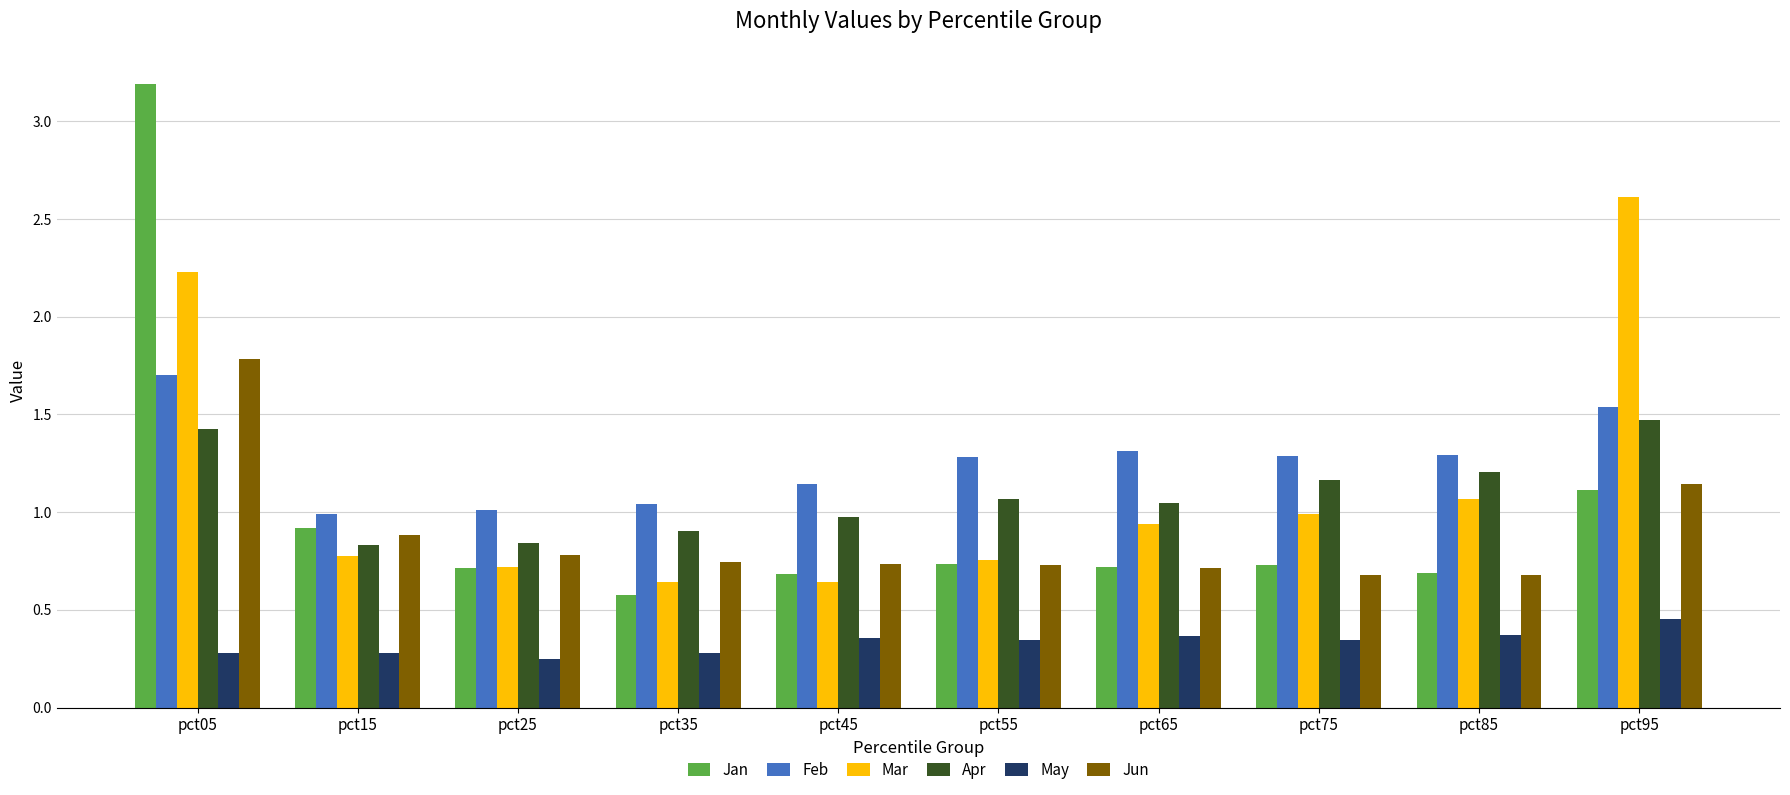

What is the total value across all series at pct55?

4.9